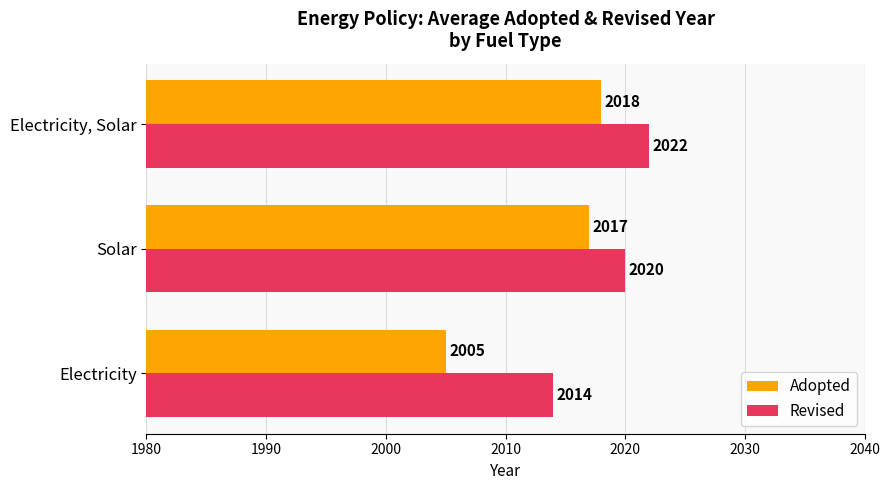

Count the number of categories in the chart.

3